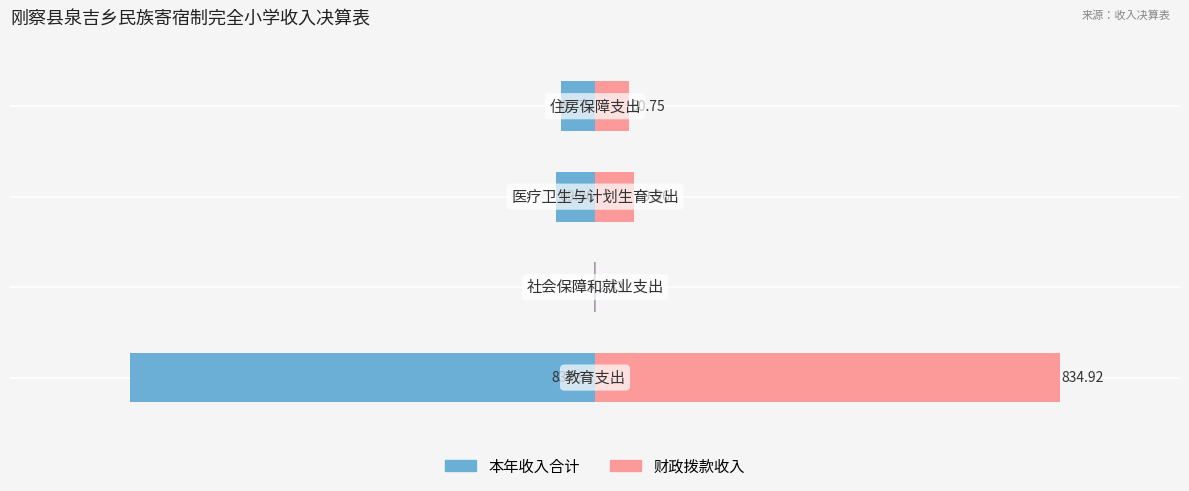

Which series has the largest range (max minus min)?

本年收入合计